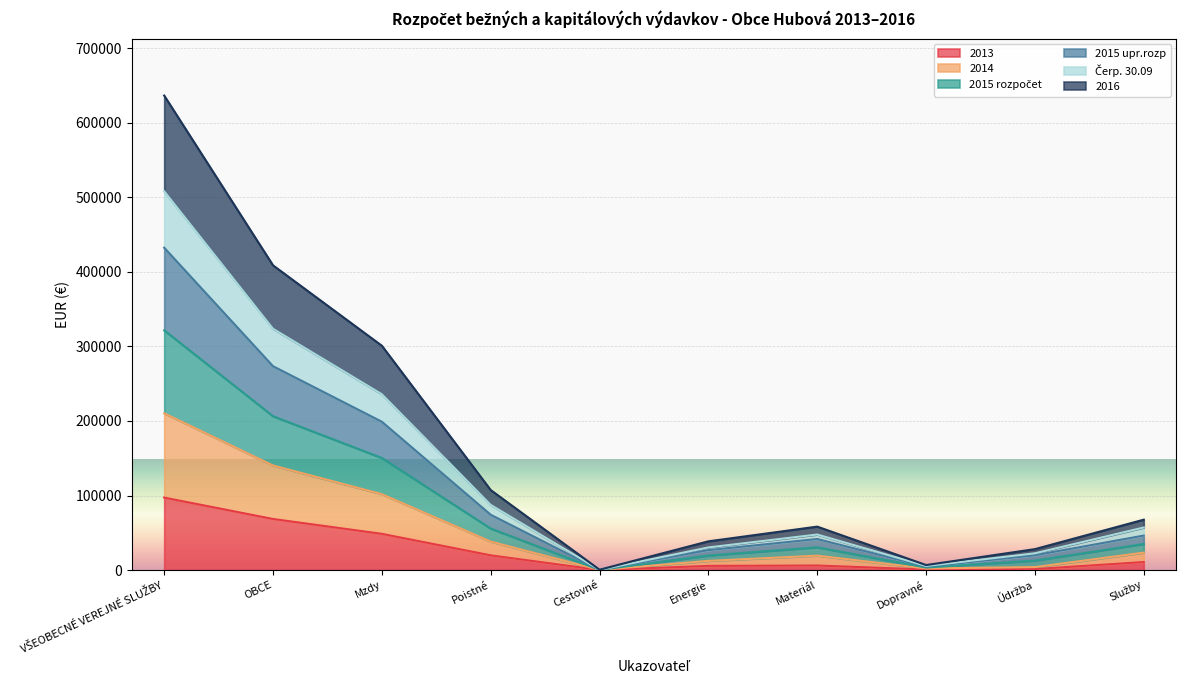

How many interior local peaks does the 2013 series have?

1